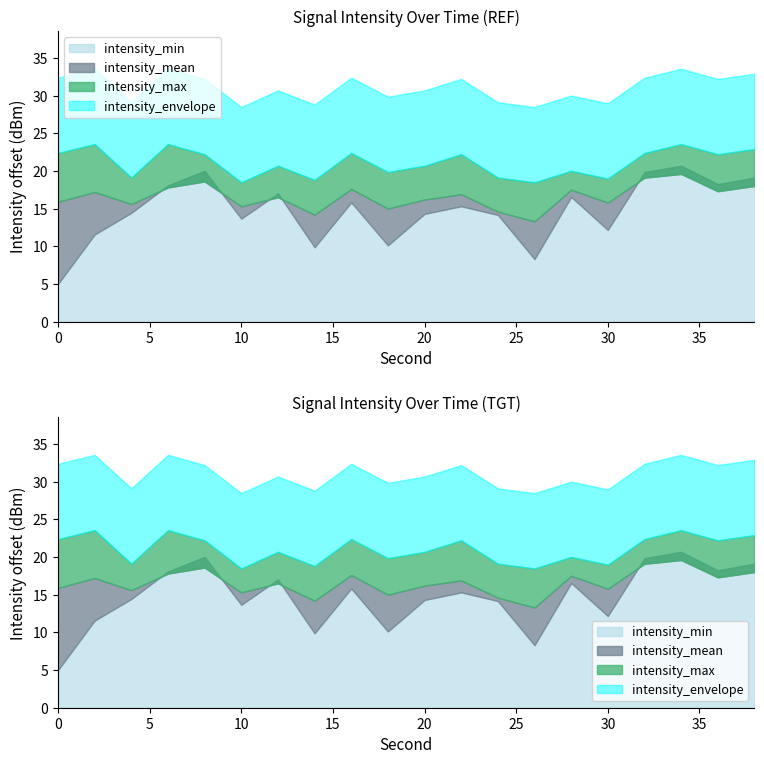

True or false: intensity(dBm)_mean and intensity(dBm)_max cross at least once.

False